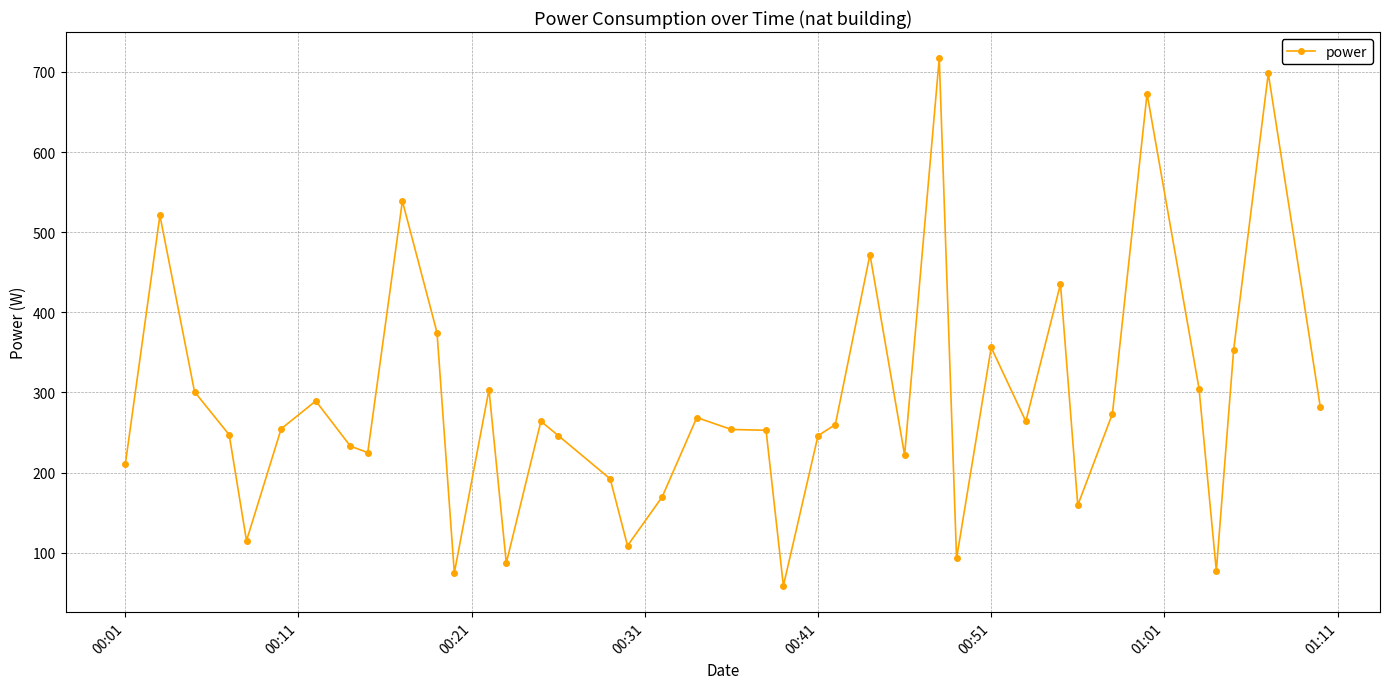

What is the value of the 29th point from the left?

92.8